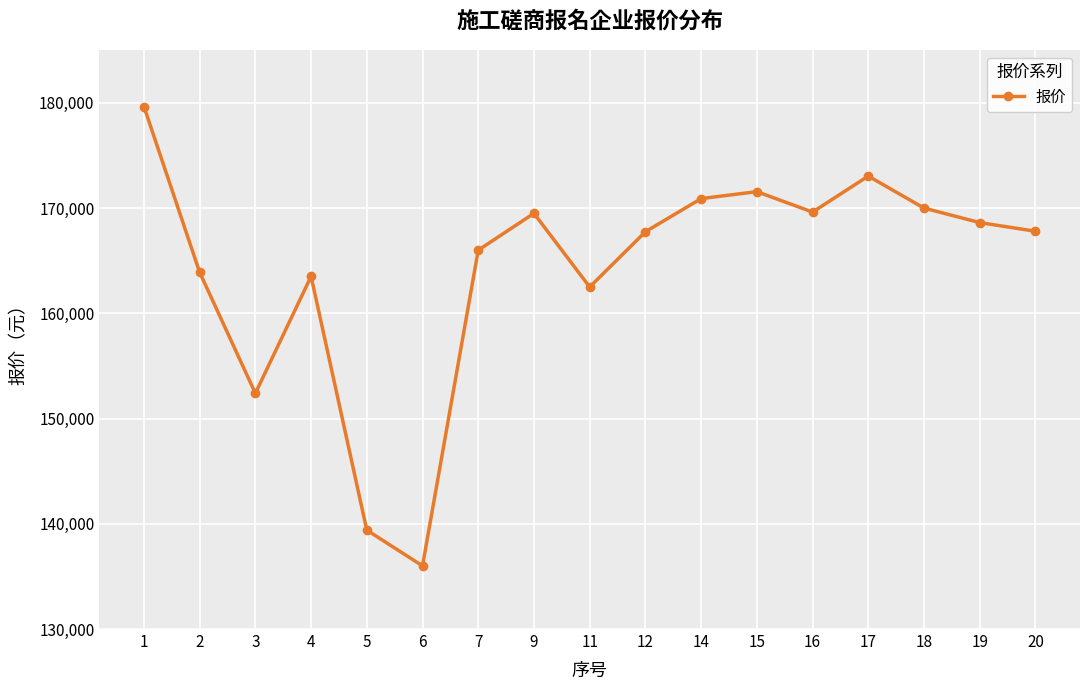

Which category has the highest value across all series?

1